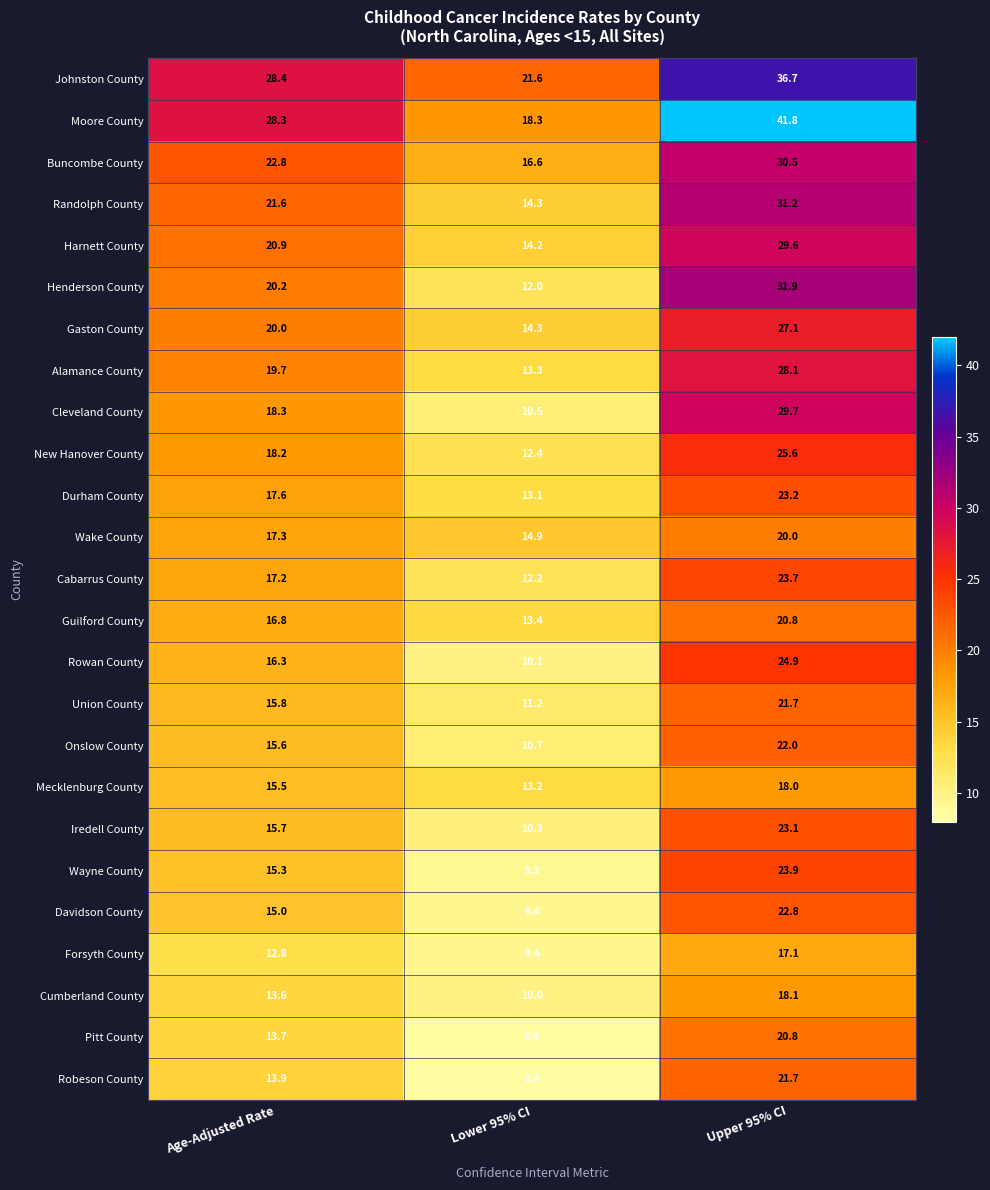

What is the spread (max minus min) of values at Age-Adjusted Rate?

15.6